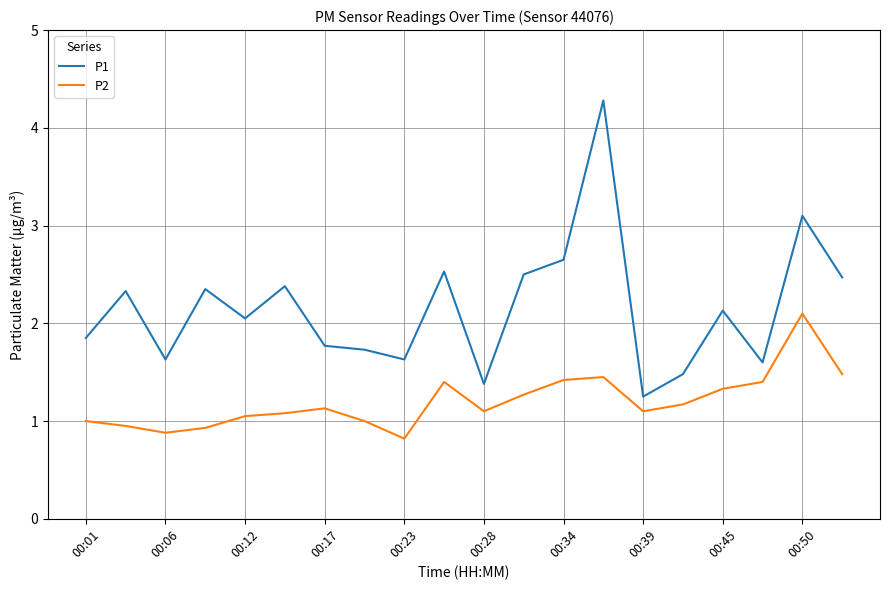

What is the highest value of the P2 series?

2.1